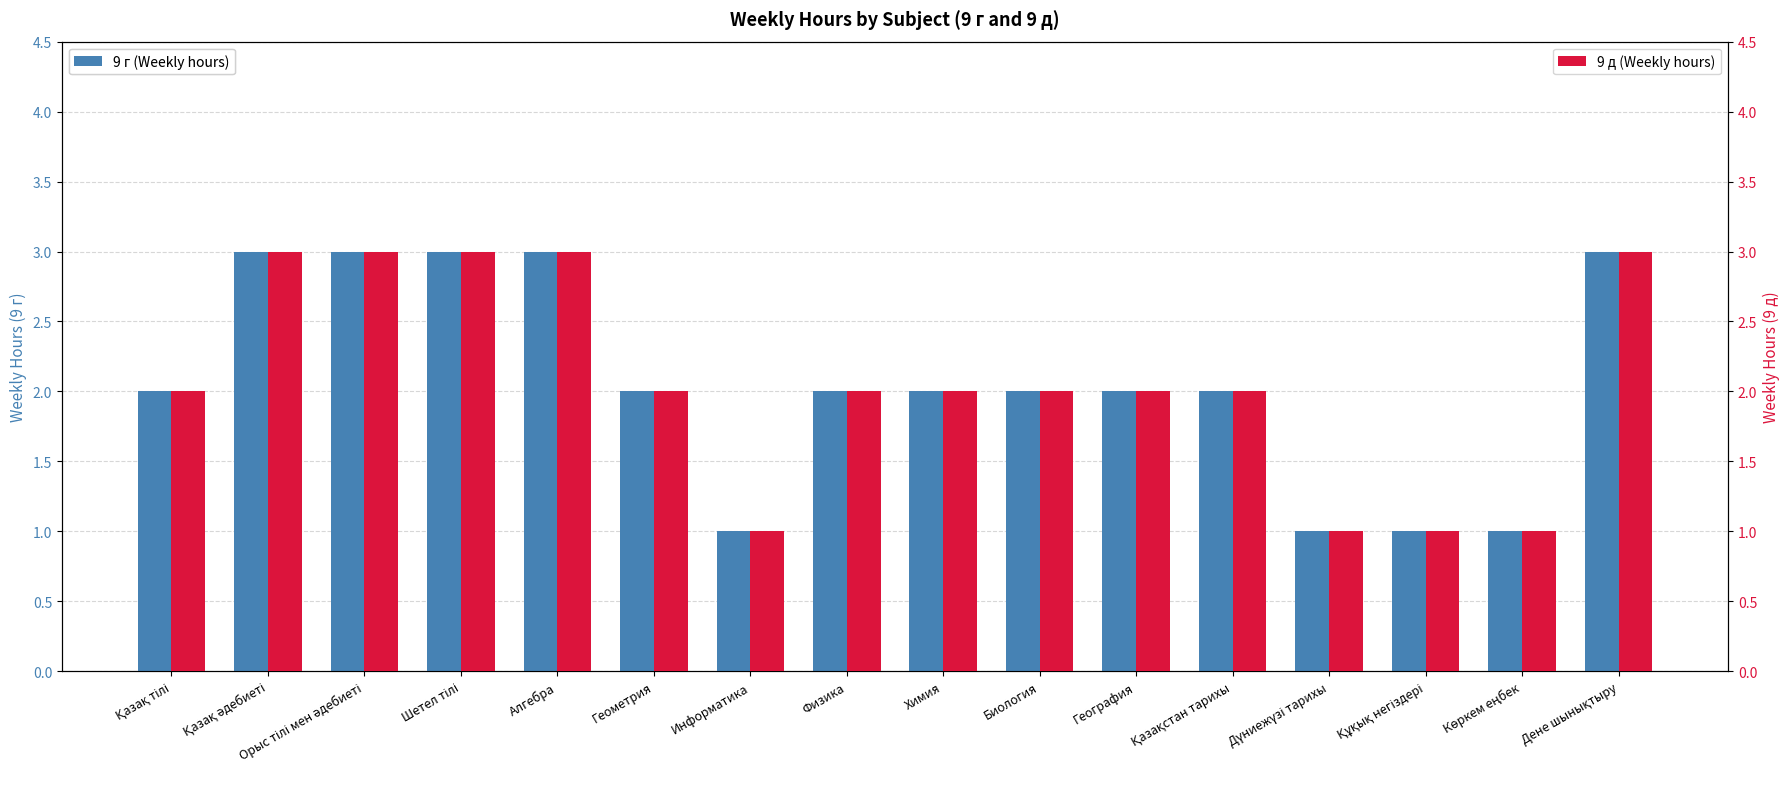

What is the maximum value shown in the chart?

3